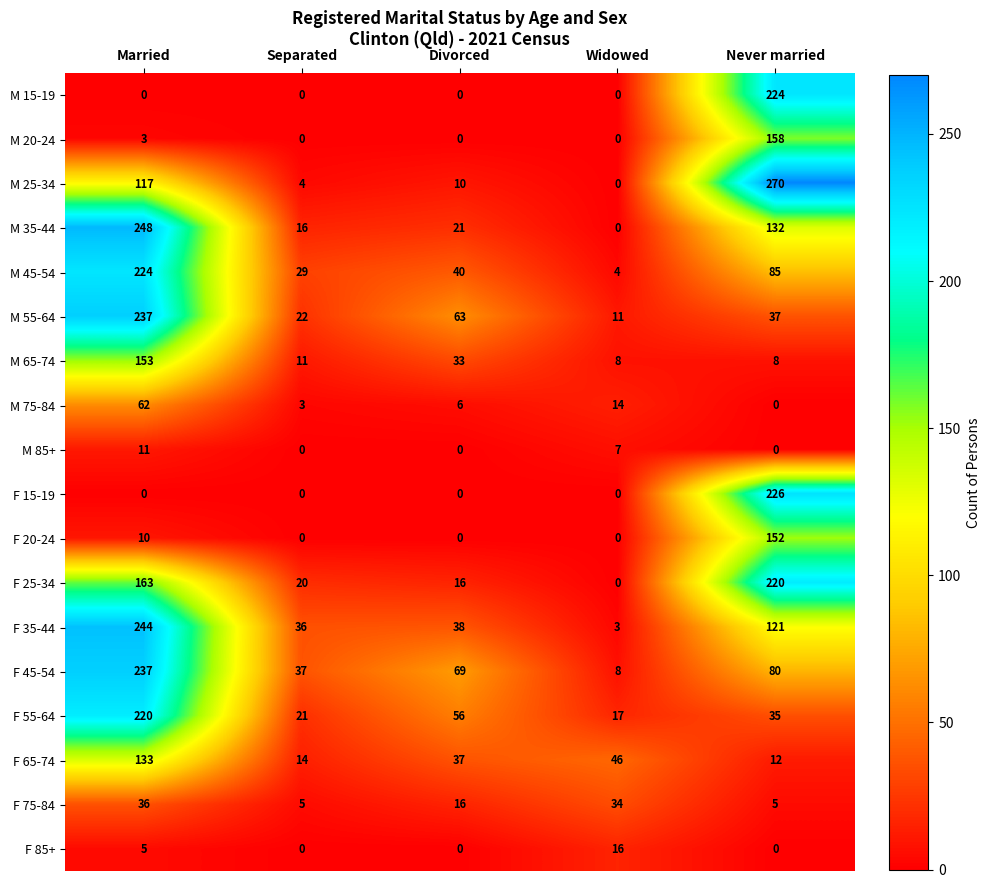

Count the number of data series in this chart.

18